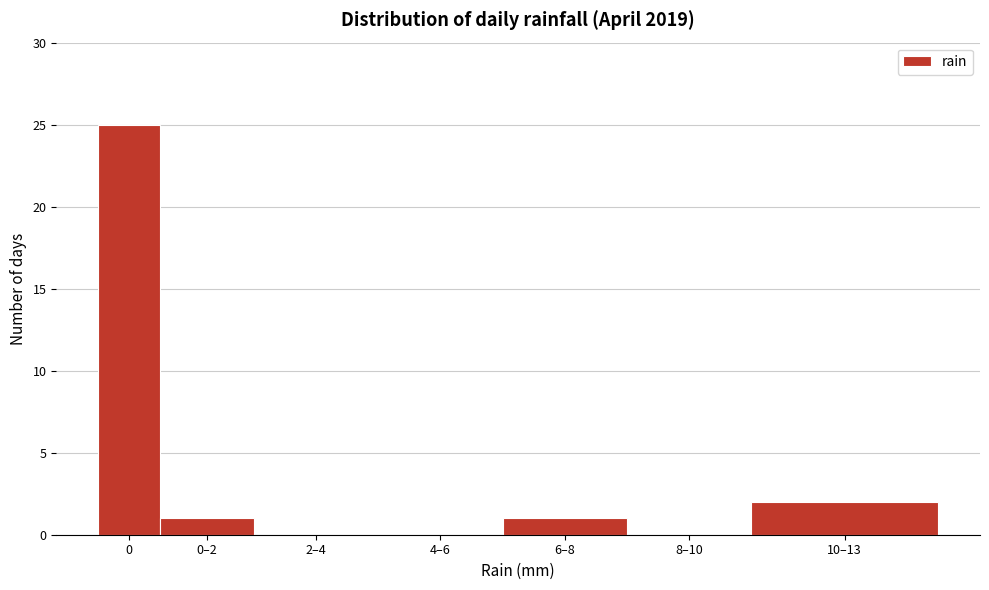

Reading right to left, transcribe all the data shown in this chart.

10–13=2	8–10=0	6–8=1	4–6=0	2–4=0	0–2=1	0=25